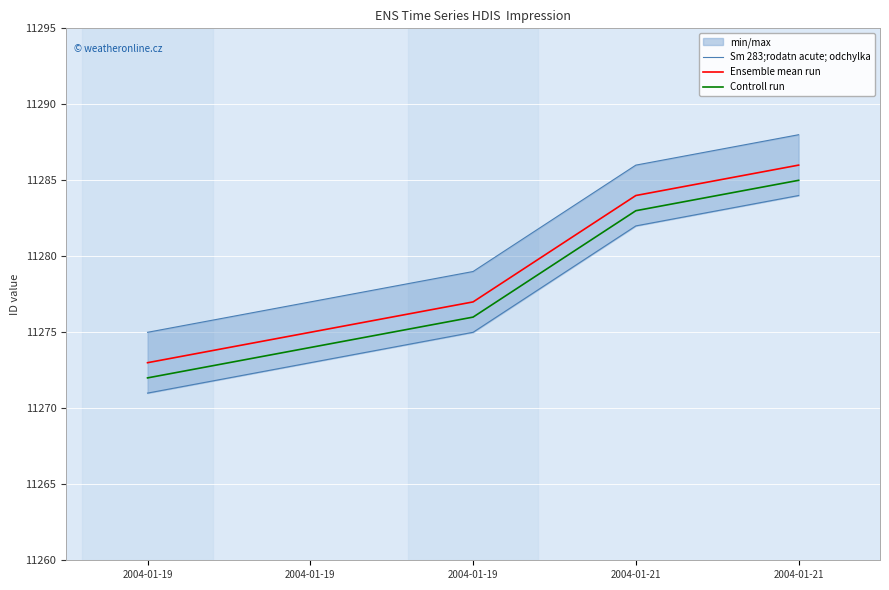

True or false: Ensemble mean run has more than 0 points higher than both neighbors.

False